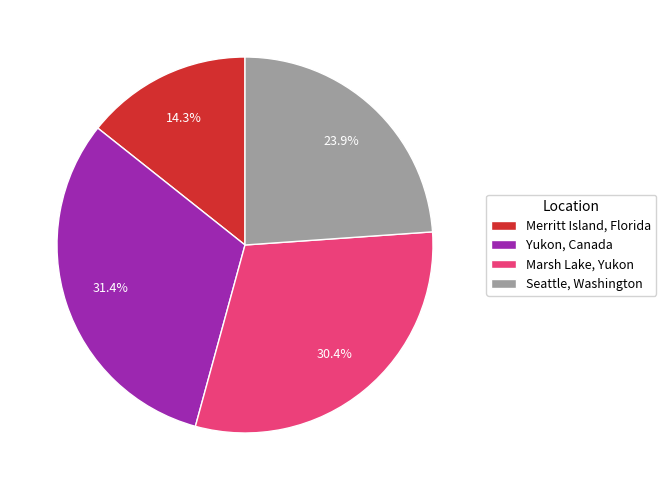

Does any single category account for the majority?

No